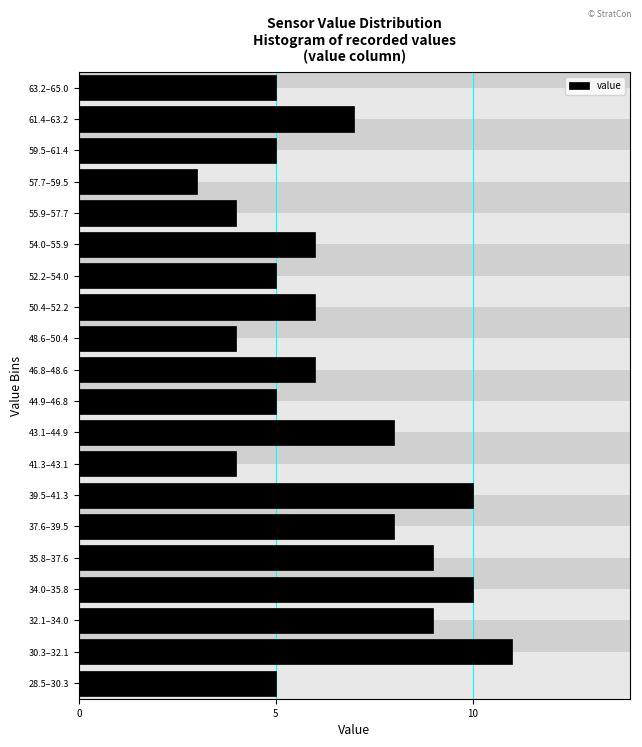

Reading top to bottom, extract all data points from this chart.

63.2–65.0=5	61.4–63.2=7	59.5–61.4=5	57.7–59.5=3	55.9–57.7=4	54.0–55.9=6	52.2–54.0=5	50.4–52.2=6	48.6–50.4=4	46.8–48.6=6	44.9–46.8=5	43.1–44.9=8	41.3–43.1=4	39.5–41.3=10	37.6–39.5=8	35.8–37.6=9	34.0–35.8=10	32.1–34.0=9	30.3–32.1=11	28.5–30.3=5